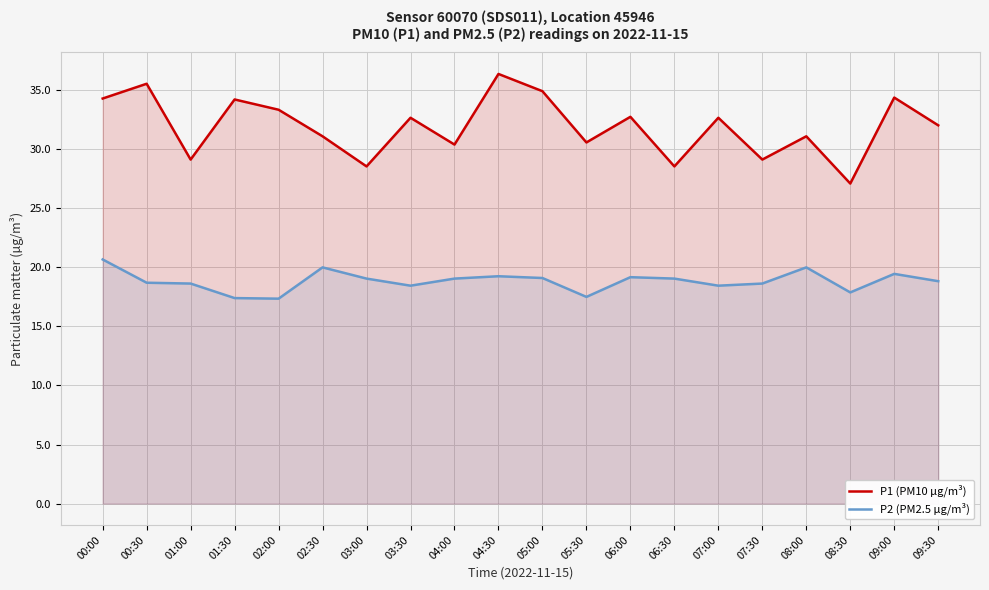

What are all the series names shown in the legend?

P1 (PM10 µg/m³), P2 (PM2.5 µg/m³)